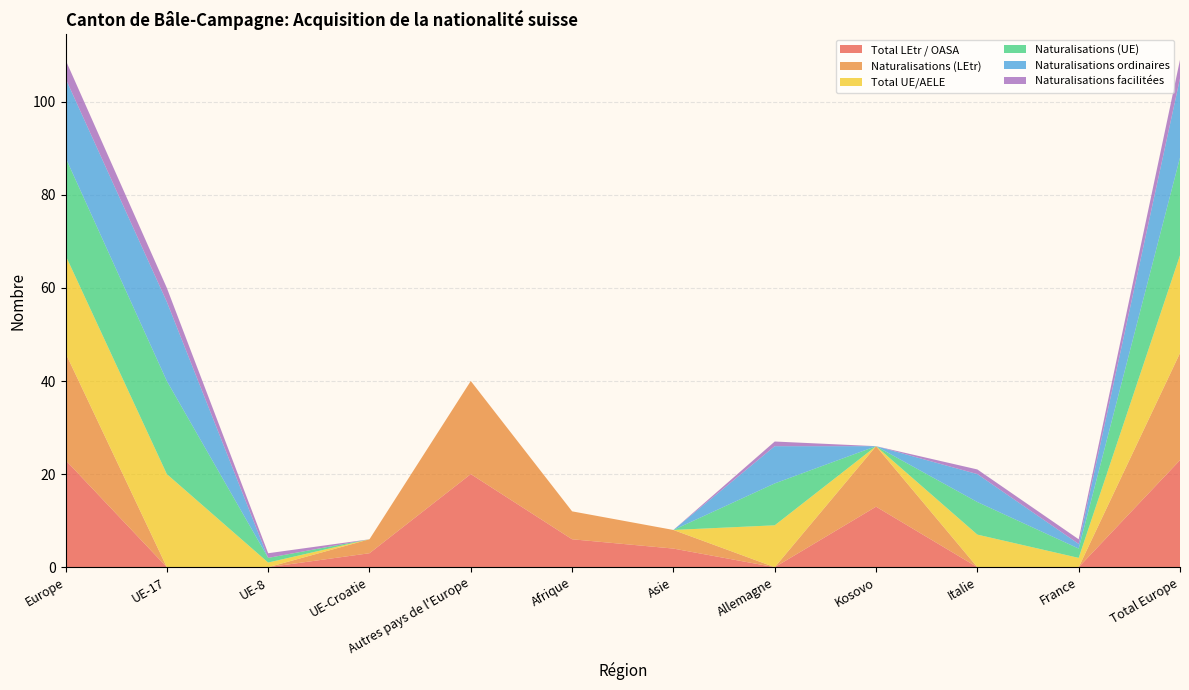

Reading left to right, what are all the values shown in this chart?

Total LEtr / OASA: Europe=23	UE-17=0	UE-8=0	UE-Croatie=3	Autres pays de l'Europe=20	Afrique=6	Asie=4	Allemagne=0	Kosovo=13	Italie=0	France=0	Total Europe=23
Naturalisations (LEtr): Europe=23	UE-17=0	UE-8=0	UE-Croatie=3	Autres pays de l'Europe=20	Afrique=6	Asie=4	Allemagne=0	Kosovo=13	Italie=0	France=0	Total Europe=23
Total UE/AELE: Europe=21	UE-17=20	UE-8=1	UE-Croatie=0	Autres pays de l'Europe=0	Afrique=0	Asie=0	Allemagne=9	Kosovo=0	Italie=7	France=2	Total Europe=21
Naturalisations (UE): Europe=21	UE-17=20	UE-8=1	UE-Croatie=0	Autres pays de l'Europe=0	Afrique=0	Asie=0	Allemagne=9	Kosovo=0	Italie=7	France=2	Total Europe=21
Naturalisations ordinaires: Europe=17	UE-17=17	UE-8=0	UE-Croatie=0	Autres pays de l'Europe=0	Afrique=0	Asie=0	Allemagne=8	Kosovo=0	Italie=6	France=1	Total Europe=17
Naturalisations facilitées: Europe=4	UE-17=3	UE-8=1	UE-Croatie=0	Autres pays de l'Europe=0	Afrique=0	Asie=0	Allemagne=1	Kosovo=0	Italie=1	France=1	Total Europe=4